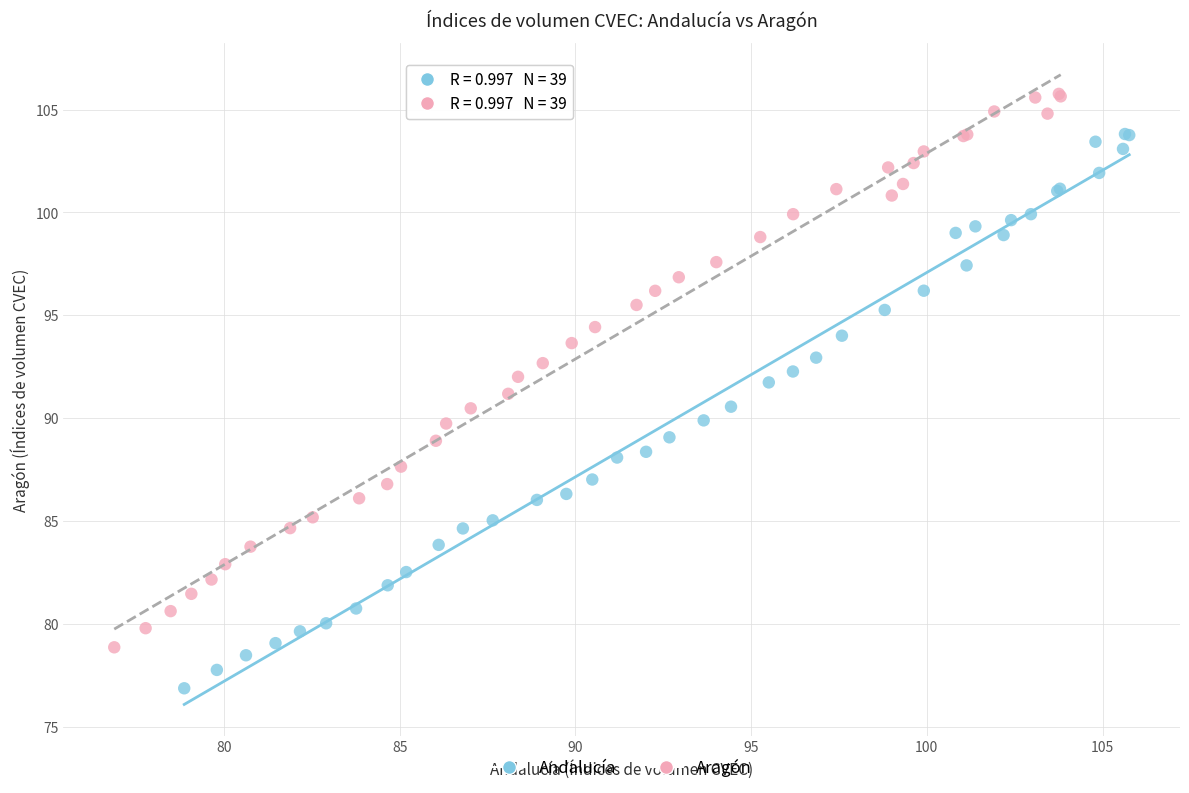

Which series reaches the minimum Y coordinate?

Andalucía